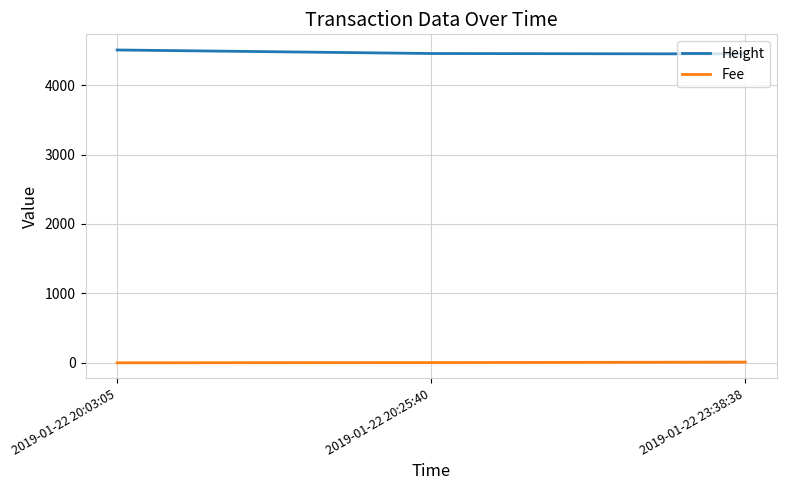

The value of Height at 2019-01-22 23:38:38 is 4451.0. True or false?

True